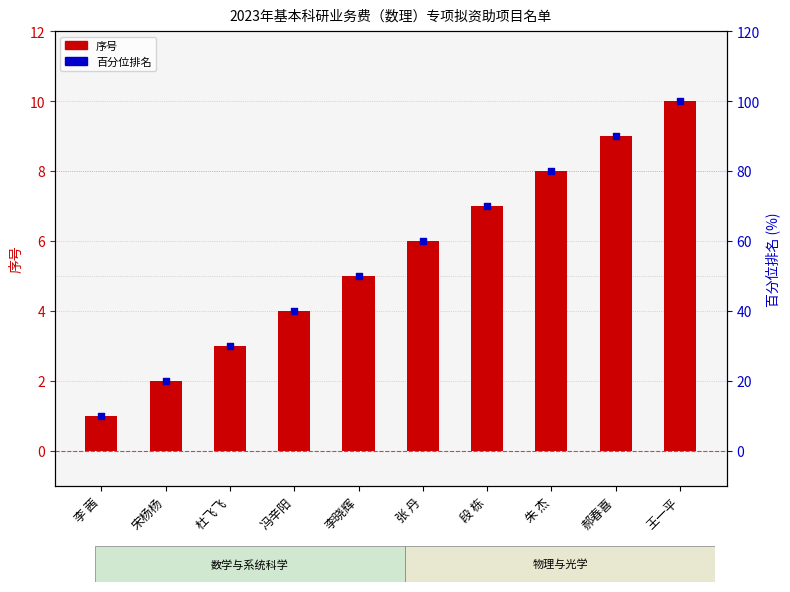

What are all the series names shown in the legend?

序号, 百分位排名